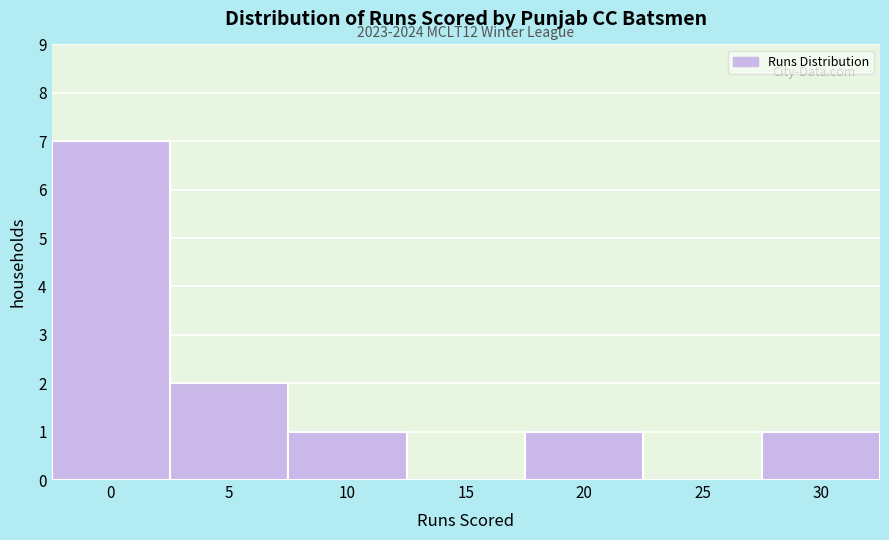

Reading right to left, what are all the values shown in this chart?

30=1	25=0	20=1	15=0	10=1	5=2	0=7